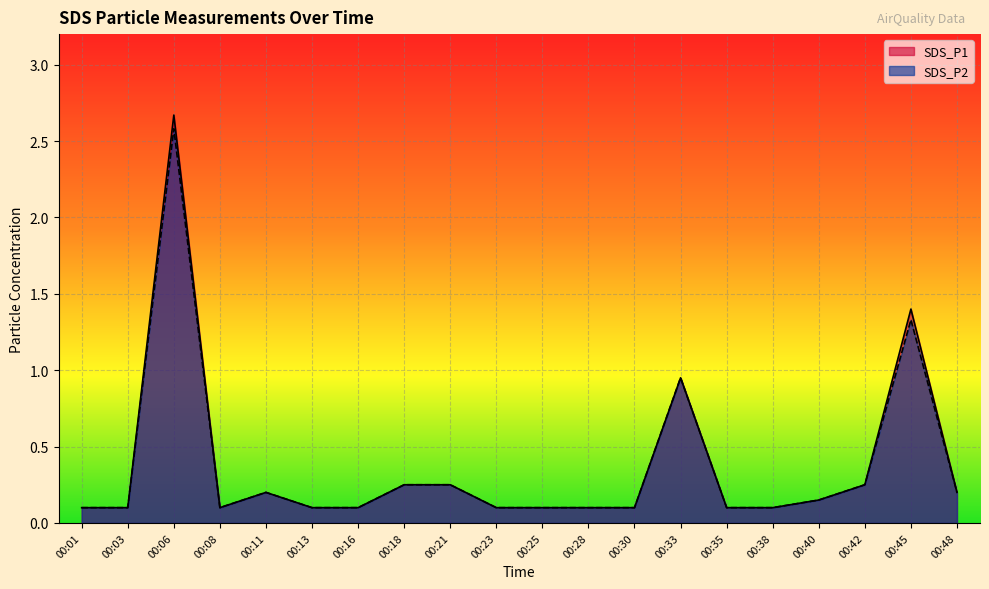

At how many categories does at least one series exceed 1?

2